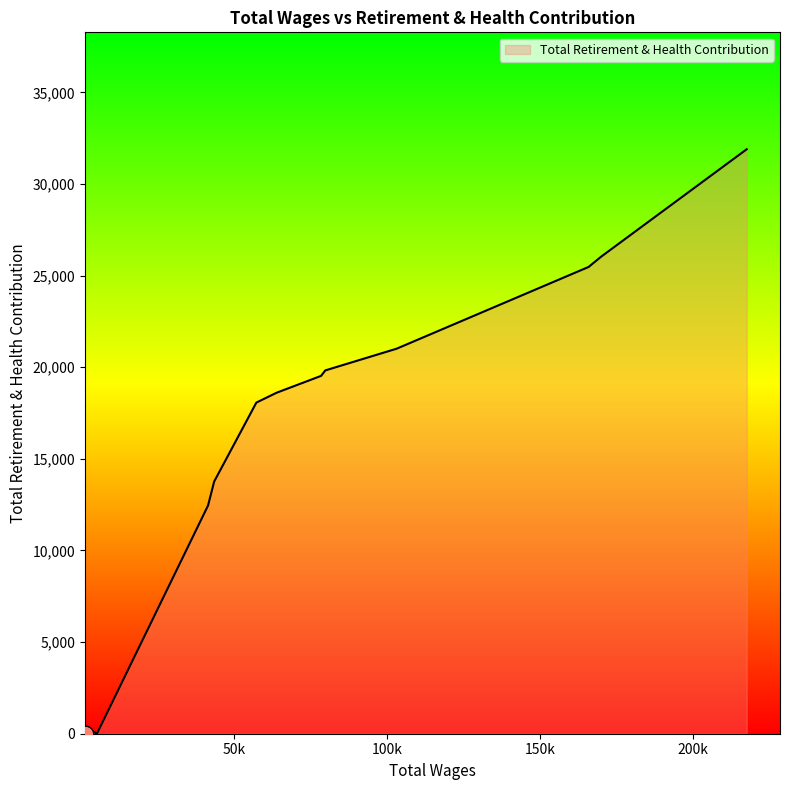

What is the greatest value displayed?

31899